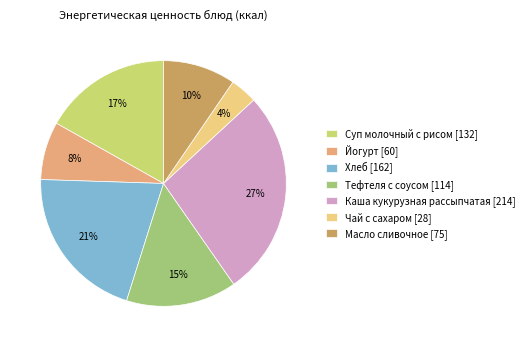

How many slices are in this pie chart?

7